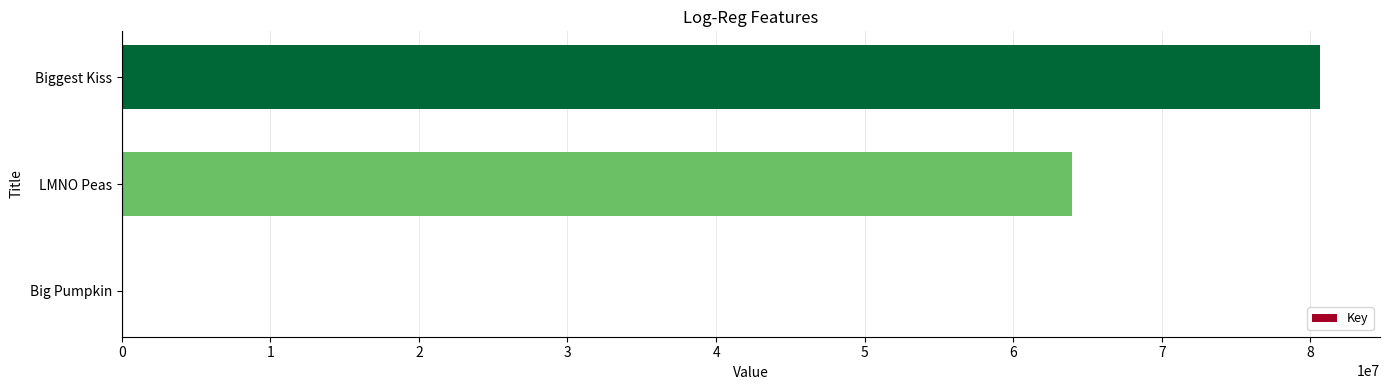

What is the sum of all values?

144589005